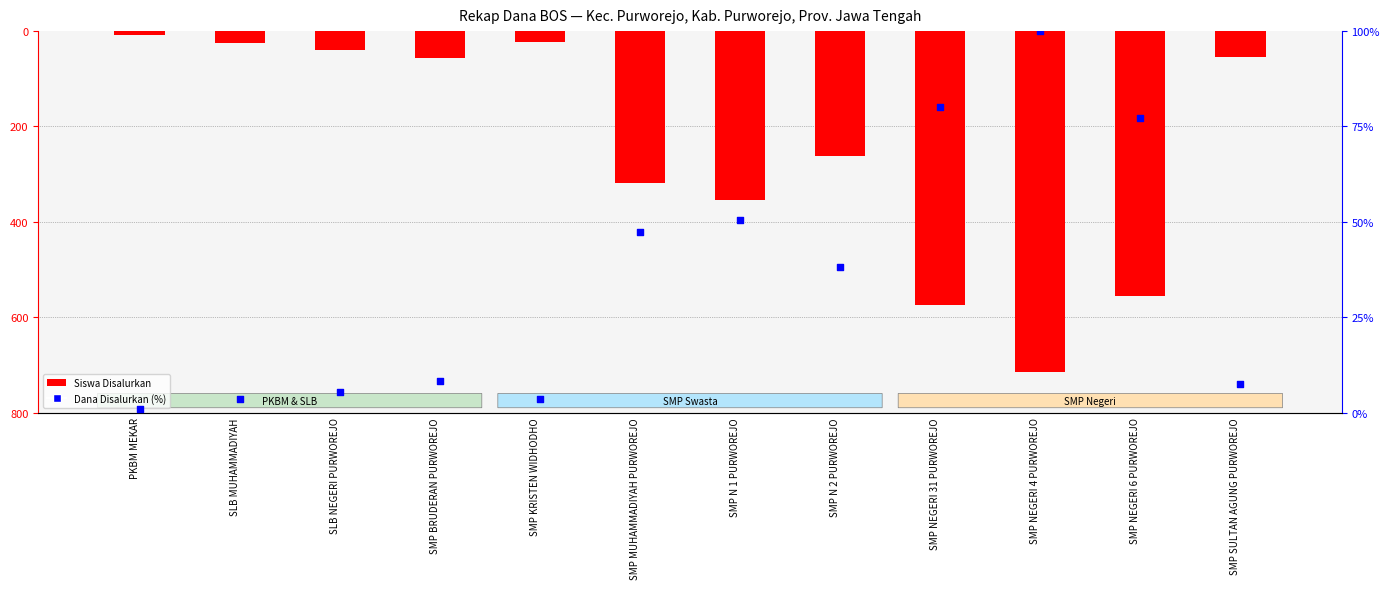

What is the total value across all series at SMP SULTAN AGUNG PURWOREJO?

-46.6